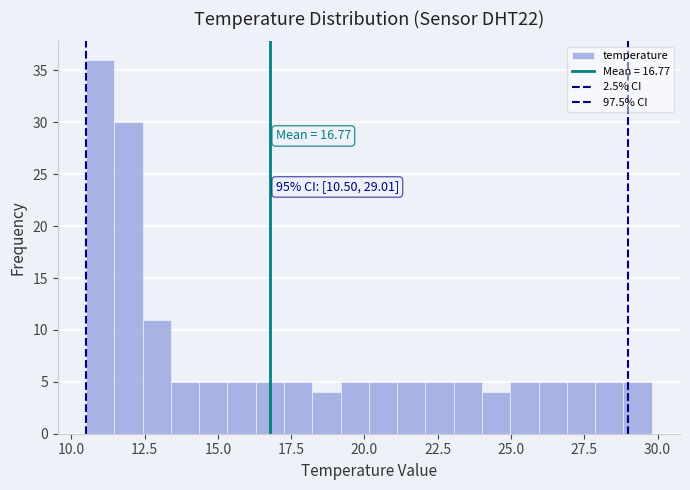

Read against the x-axis, roughly where is the centre of the tallest bar?

11.0